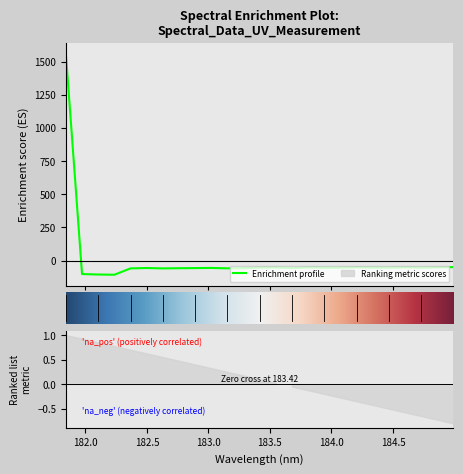

Reading left to right, transcribe all the data shown in this chart.

181.8418=1558.5	181.9732053322=-101.5	182.1045947288=-105.0	182.2359681898=-106.8	182.3673257152=-58.8	182.498667305=-56.0	182.6299929592=-58.9	182.7613026778=-57.6	182.8925964608=-56.6	183.0238743082=-55.5	183.15513622=-58.5	183.2863821962=-57.2	183.4176122368=-53.2	183.5488263418=-52.0	183.6800245112=-57.0	183.811206745=-51.1	183.9423730432=-54.0	184.0735234058=-53.8	184.2046578328=-50.5	184.3357763242=-53.6	184.46687888=-53.5	184.5979655002=-51.0	184.7290361848=-53.9	184.8600909338=-51.2	184.9911297472=-49.4